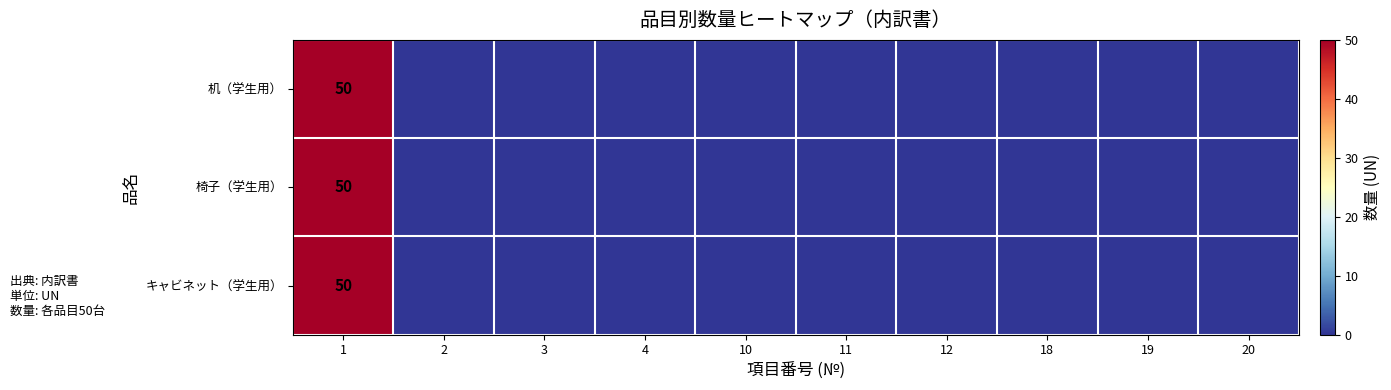

True or false: 椅子（学生用） has a value of 50 at 1.

True